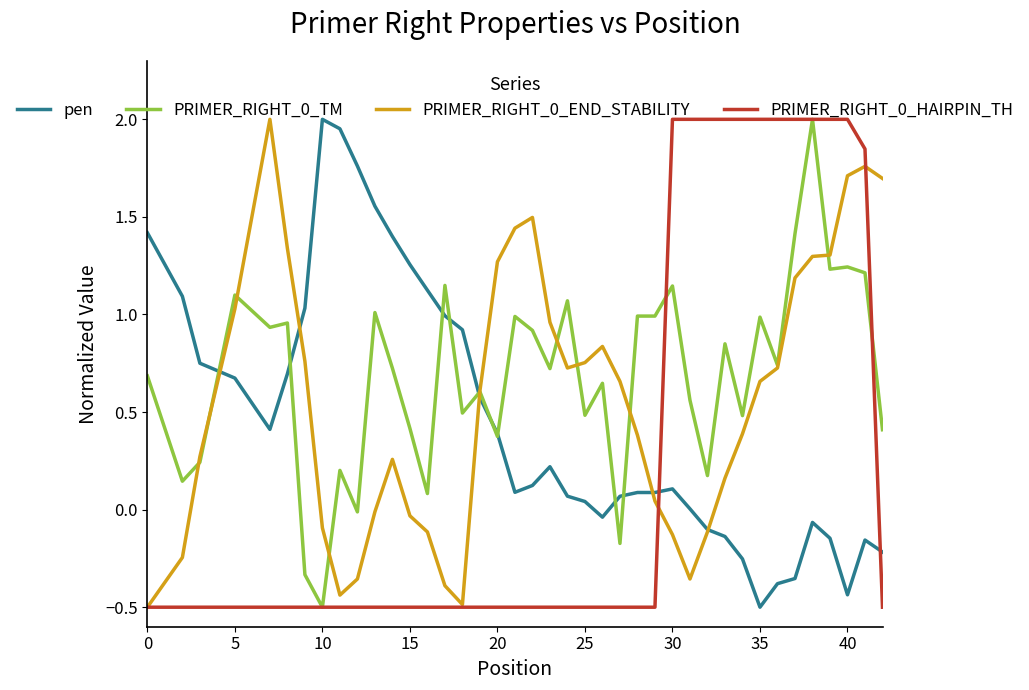

What is the smallest value displayed?

-0.5